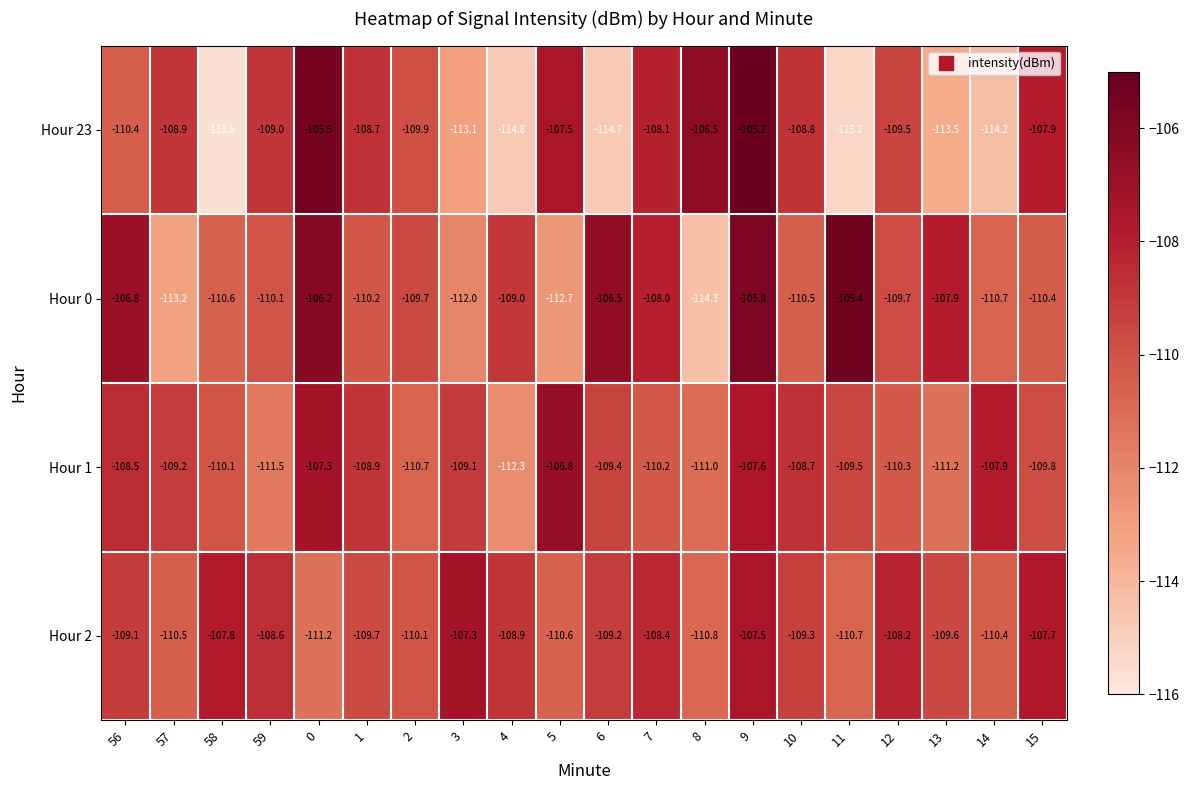

What is the difference between the second highest and minimum values in the Hour 0 series?

8.5